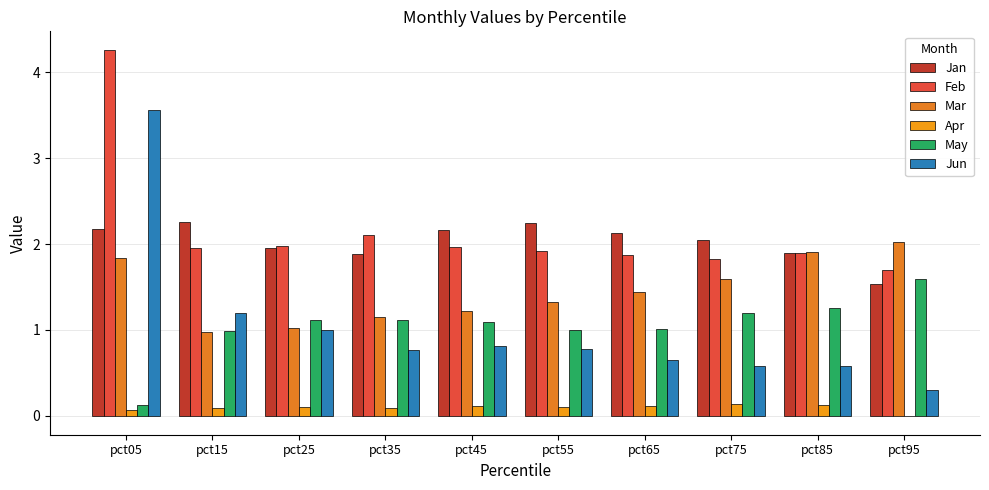

True or false: Apr has a value of 0.1 at pct55.

True